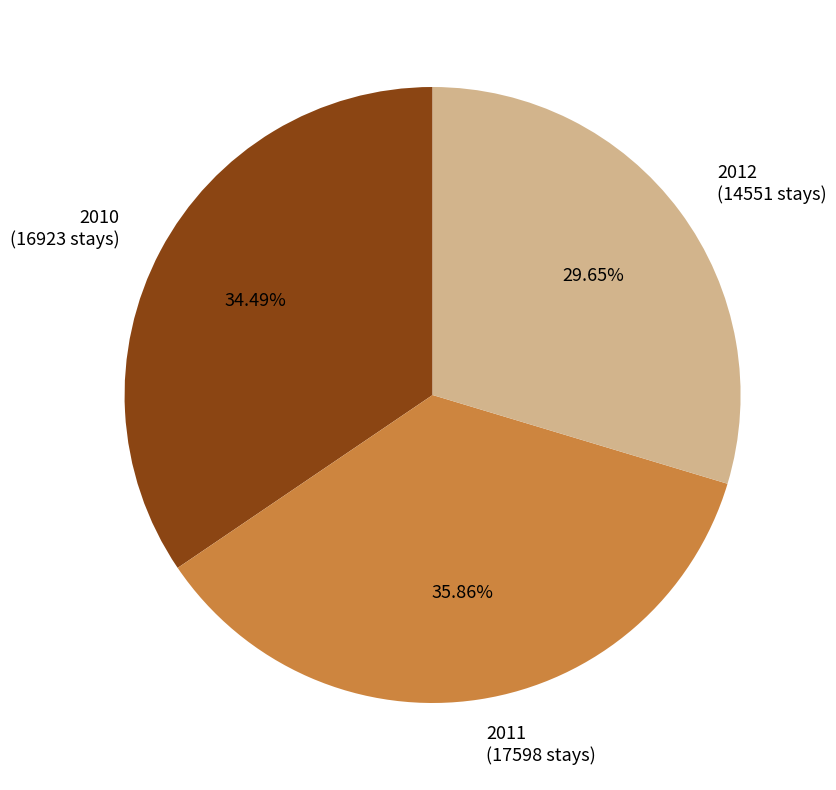

Which slice is the largest?

2011 (17598 stays)